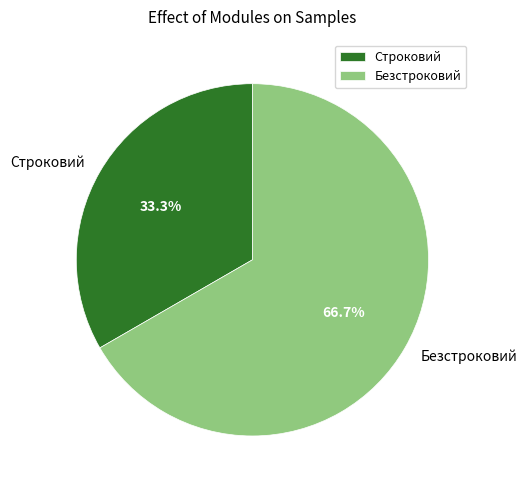

How many slices are in this pie chart?

2